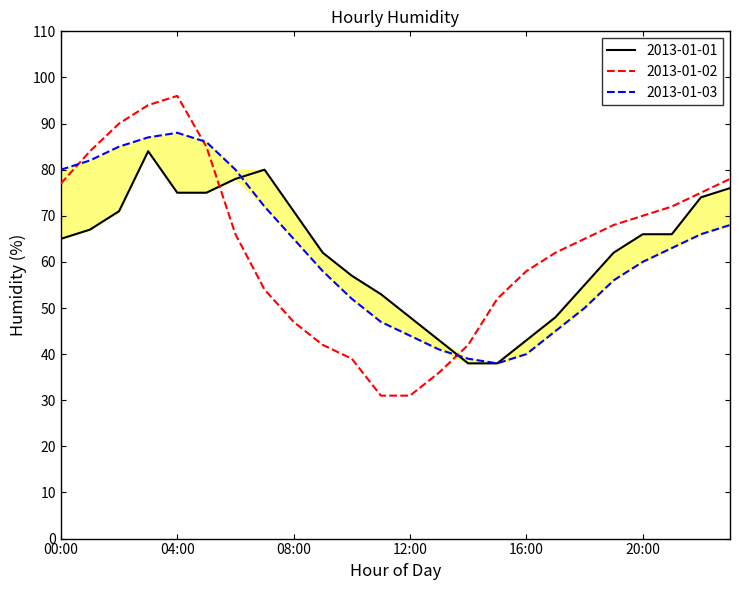

The value of 2013-01-03 at 21:00 is 42. True or false?

False